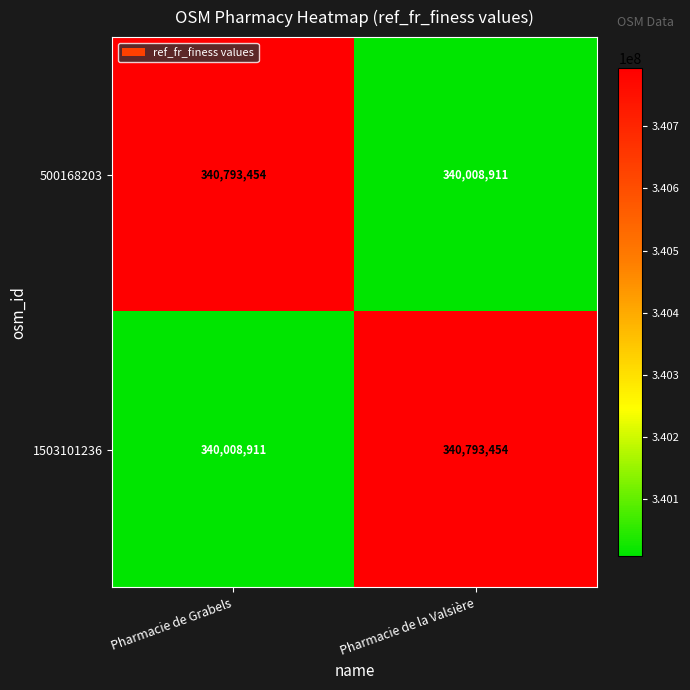

Reading left to right, what are all the values shown in this chart?

500168203: Pharmacie de Grabels=340793454	Pharmacie de la Valsière=340008911
1503101236: Pharmacie de Grabels=340008911	Pharmacie de la Valsière=340793454